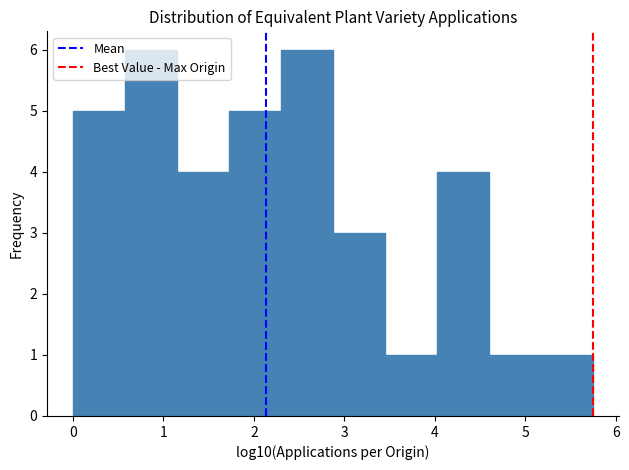

Reading left to right, list every bar in this chart as the range it spans on the x-axis followed by its height. Neither the bar edges nor the heights are printed on the chart, so give them approximately, as read against the axes.

0.0 to 0.6: 5
0.6 to 1.1: 6
1.1 to 1.7: 4
1.7 to 2.3: 5
2.3 to 2.9: 6
2.9 to 3.4: 3
3.4 to 4.0: 1
4.0 to 4.6: 4
4.6 to 5.2: 1
5.2 to 5.7: 1